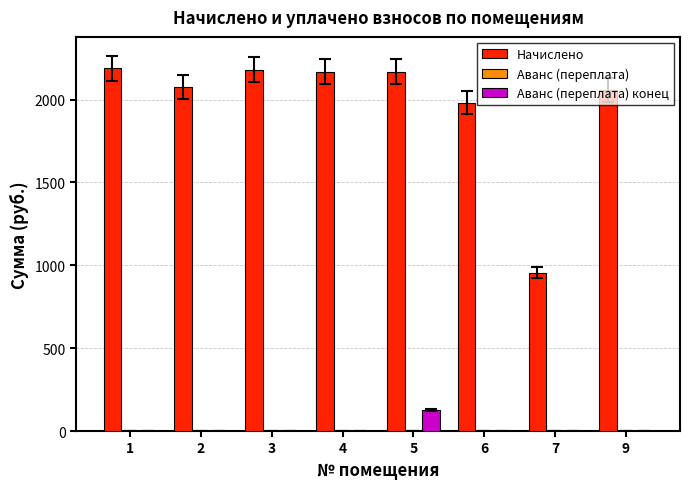

How many groups of bars are there?

8